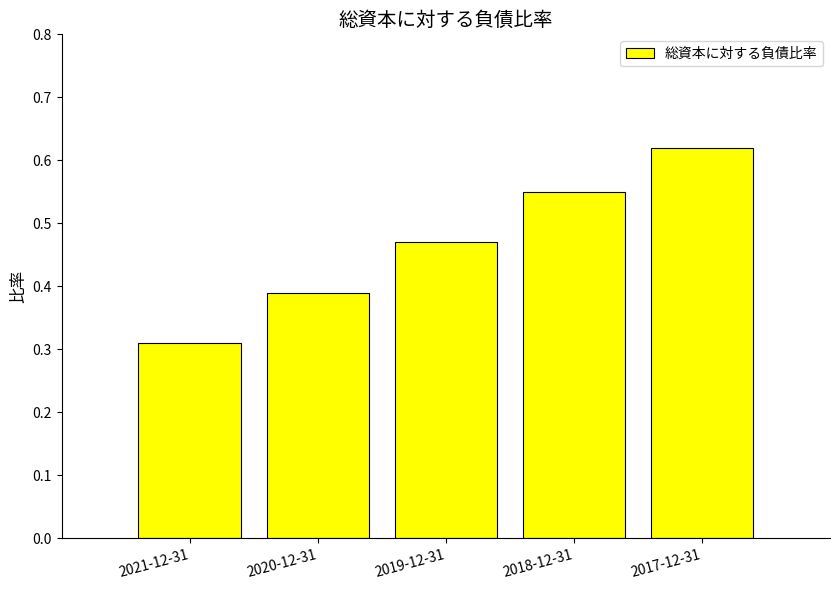

The value at 2019-12-31 is 0.8. True or false?

False